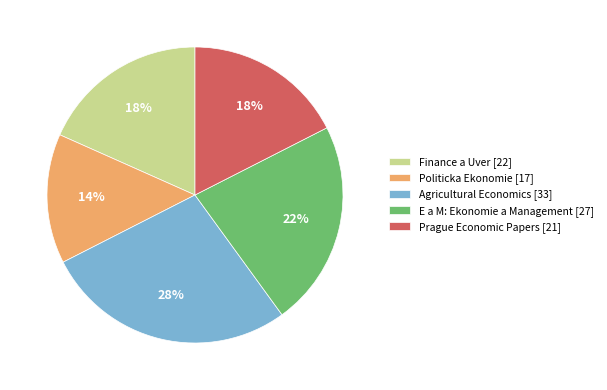

To the nearest percent, what is the combined percentage of E a M: Ekonomie a Management [27] and Prague Economic Papers [21]?

40%